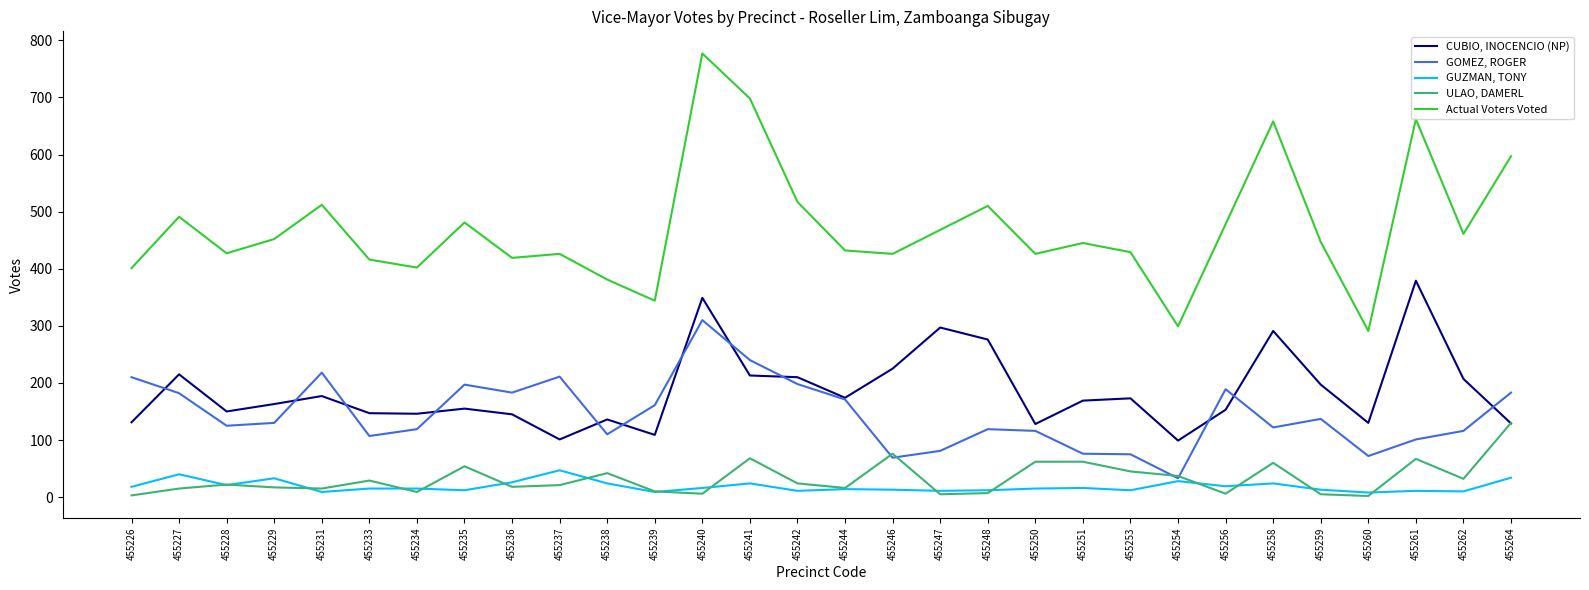

Is this an area chart (filled region under the line)?

No